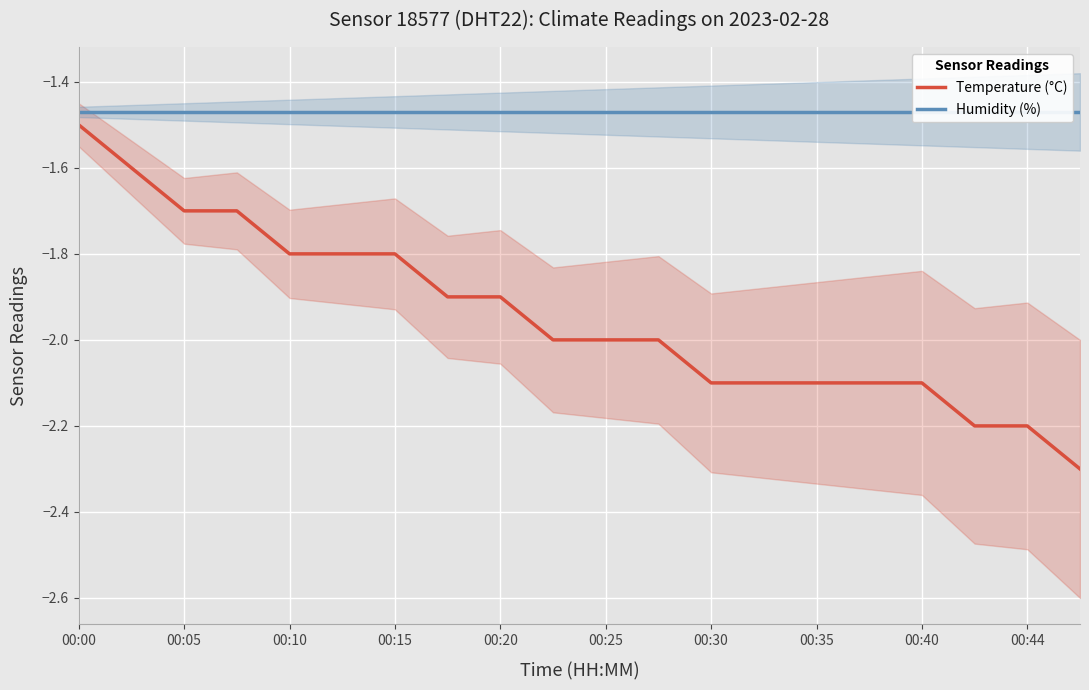

The Temperature (°C) series shows -3.2 at 00:15. True or false?

False